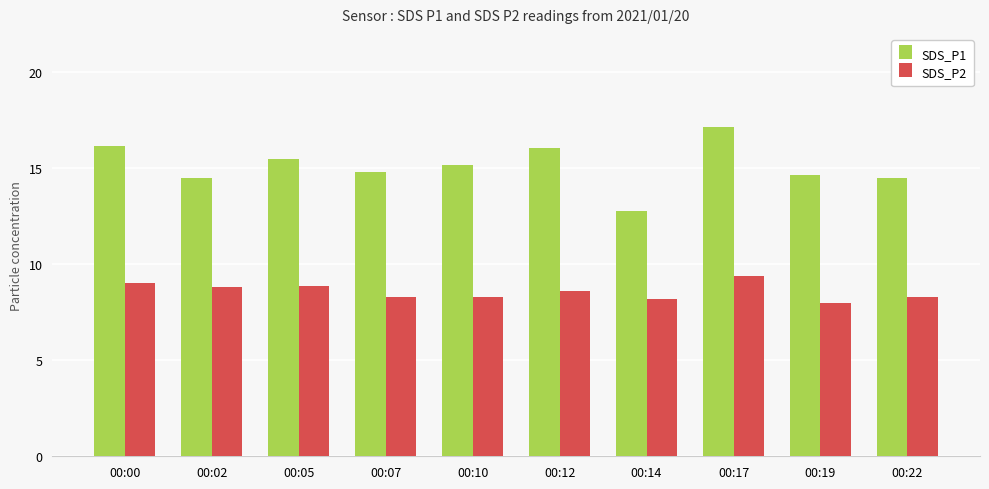

True or false: SDS_P2 has a value of 11.0 at 00:14.

False